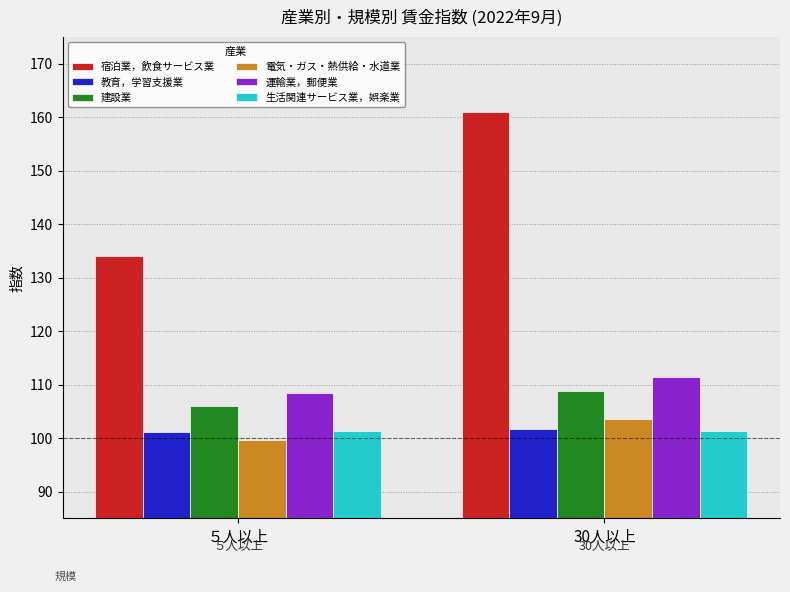

What is the value of the 電気・ガス・熱供給・水道業 bar at the 1st from the left?

99.7